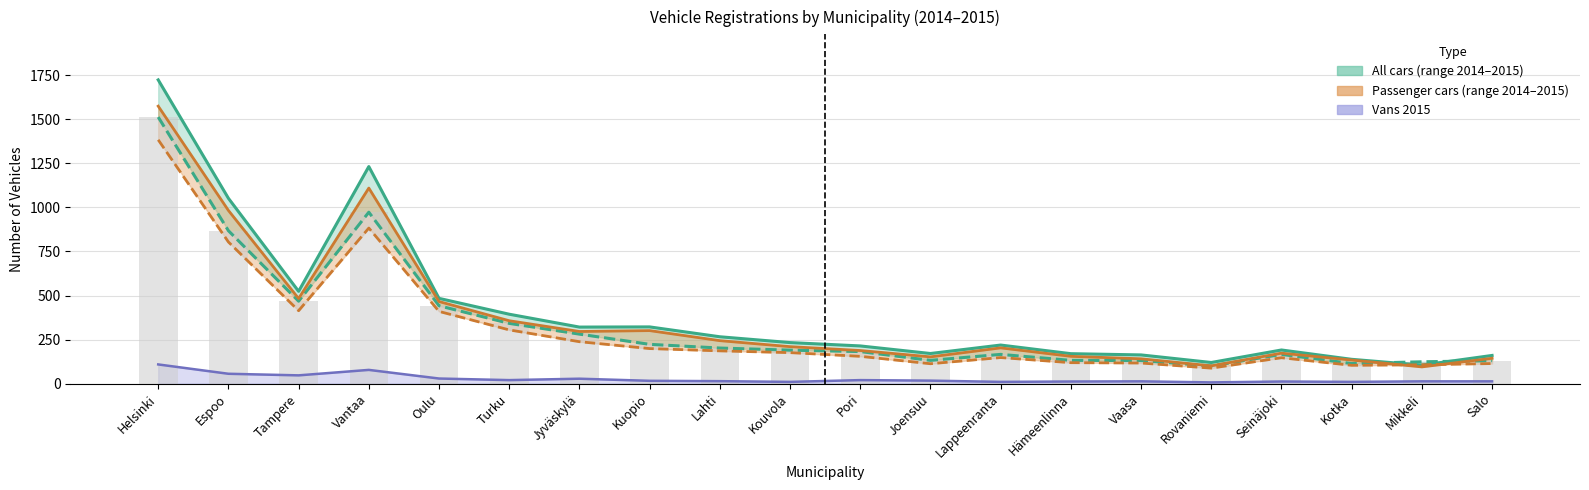

The value of All cars 2015 at Kotka is 70. True or false?

False